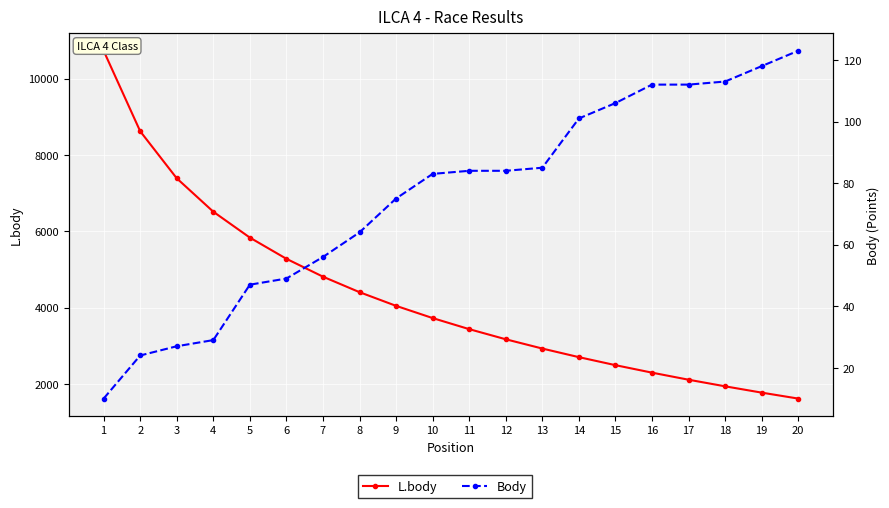

What is the value of the Body point at the 4th from the left?

29